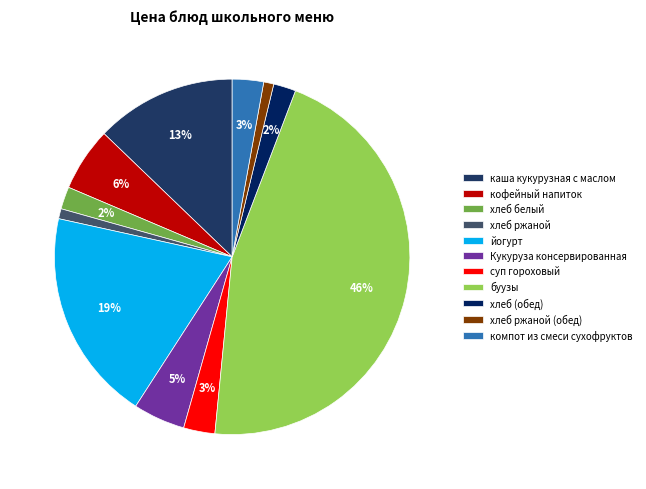

What is the ratio of the value at кофейный напиток to the value at хлеб белый?

2.9